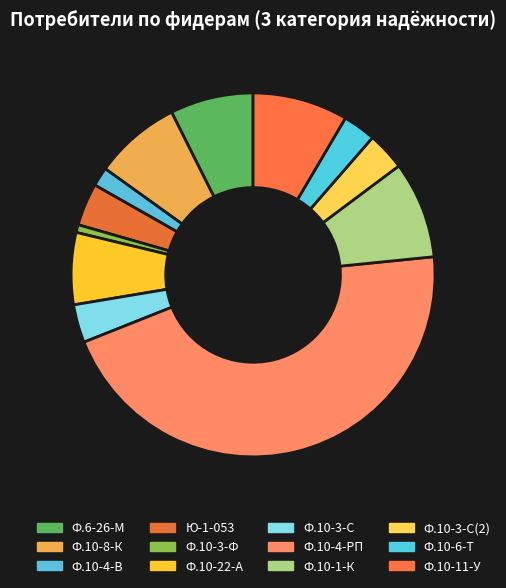

To the nearest percent, what percentage of the pie is Ф.10-8-К?

8%